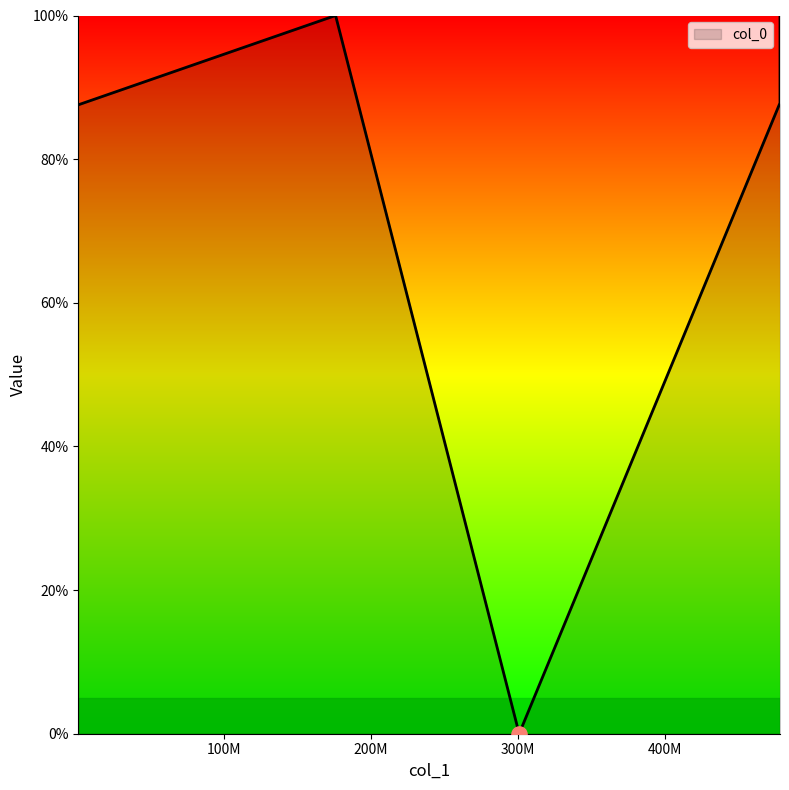

What is the change in value from 175975755.3 to 300678536.5?

-100.0